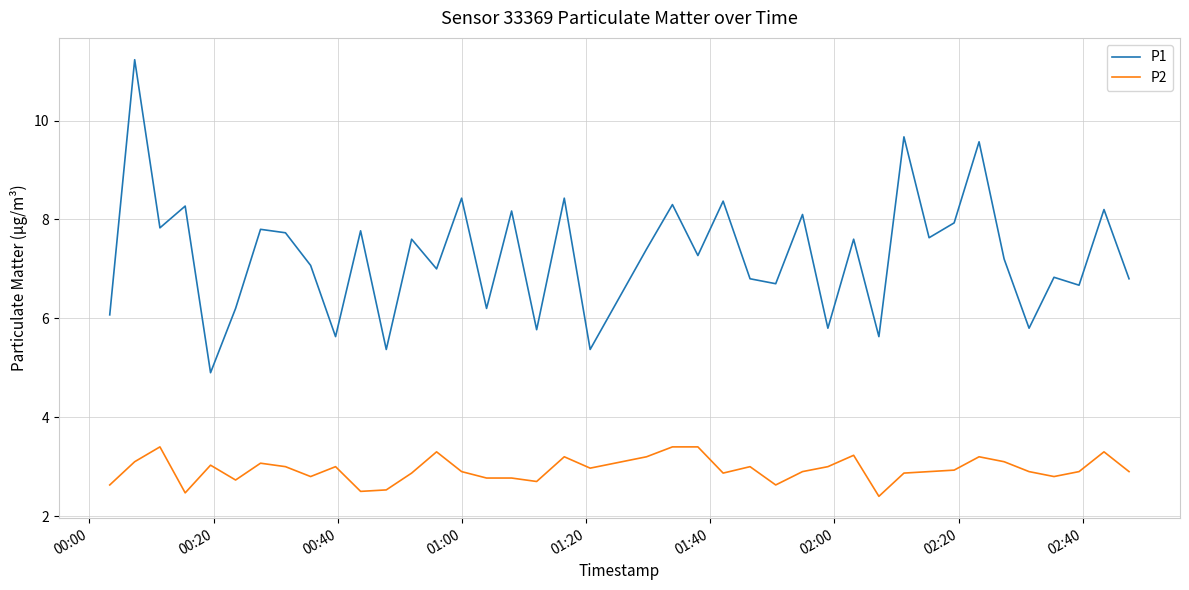

What is the lowest value of the P1 series?

4.9